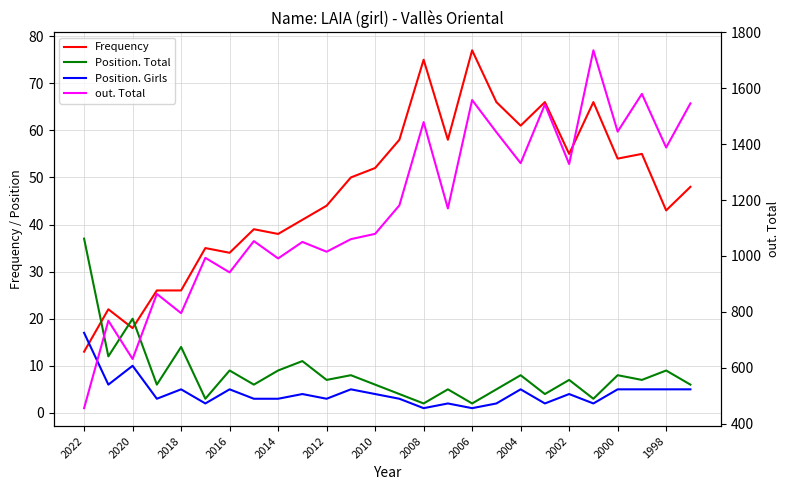

True or false: Position. Girls and Position. Total intersect in this chart.

False